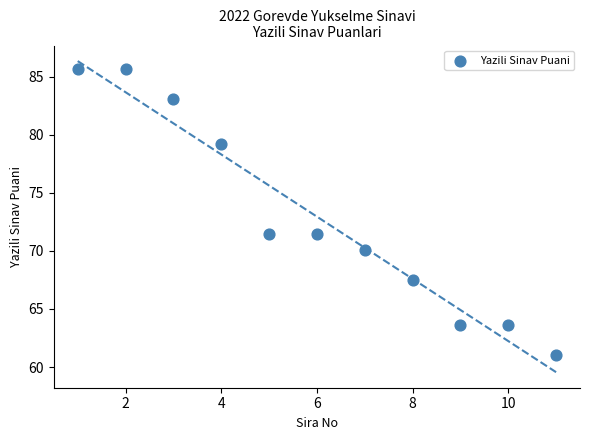

What is the range of Y values (max minus min)?

24.7